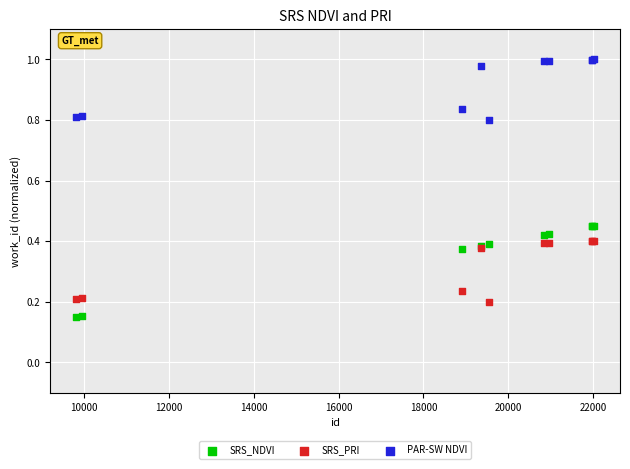

Which series reaches the minimum Y coordinate?

SRS_NDVI